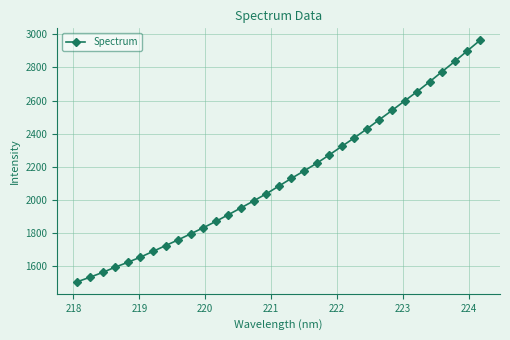

What is the sum of all values?

70472.7